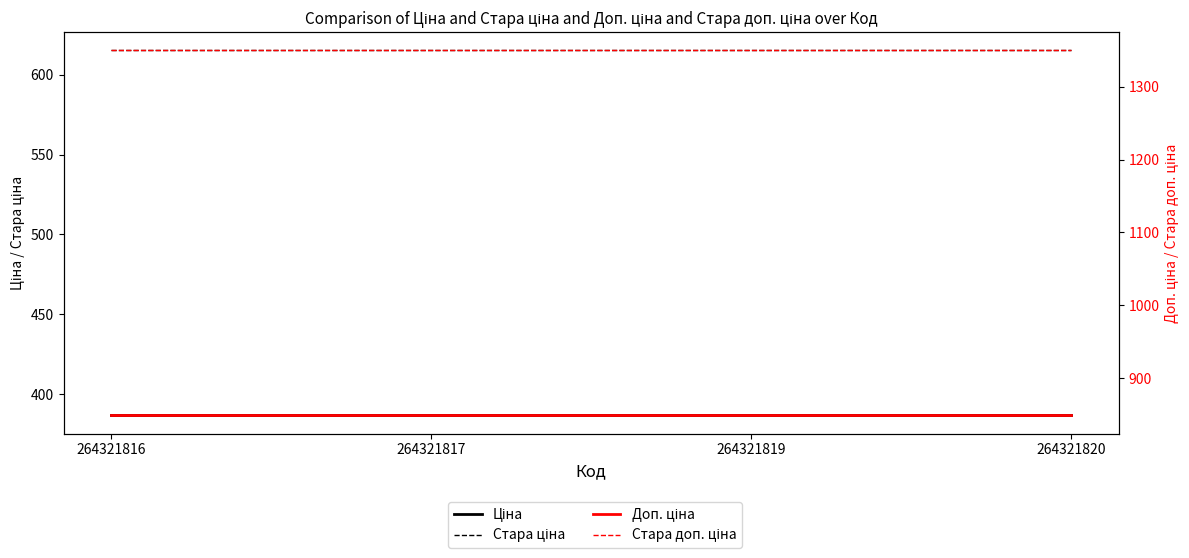

True or false: Доп. ціна and Стара ціна intersect in this chart.

False